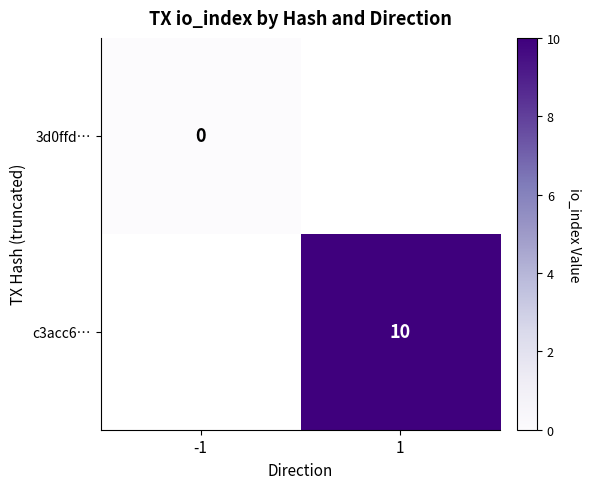

The value of c3acc6… at 1 is 10. True or false?

True